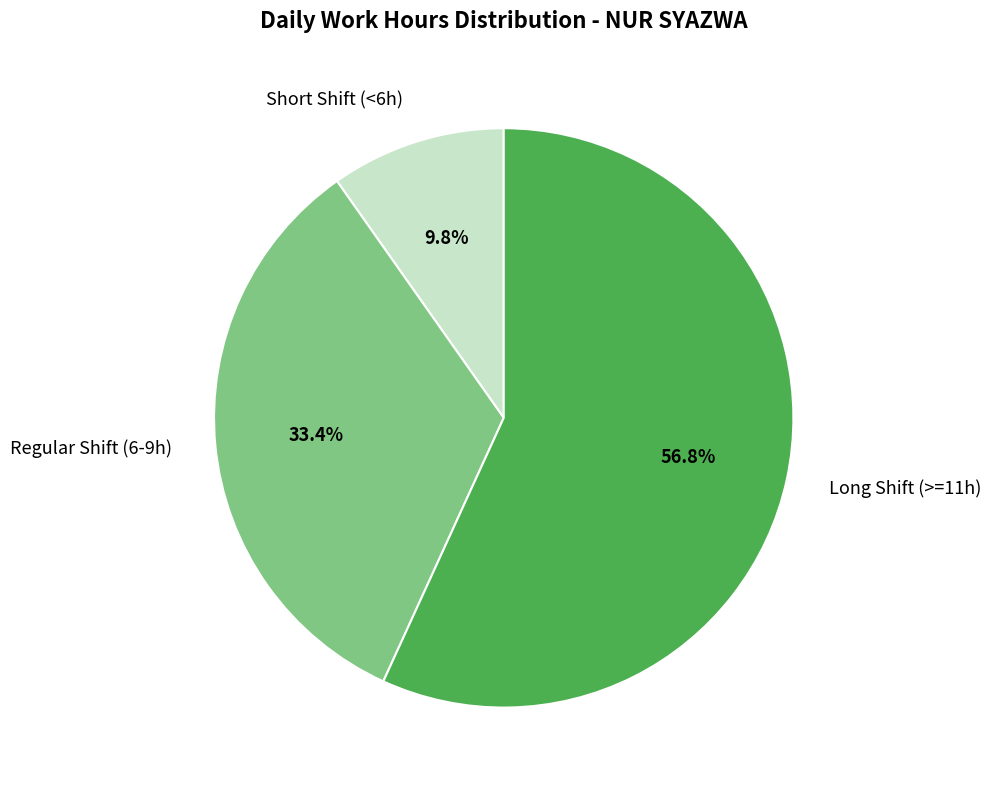

Which slice is the largest?

Long Shift (>=11h)